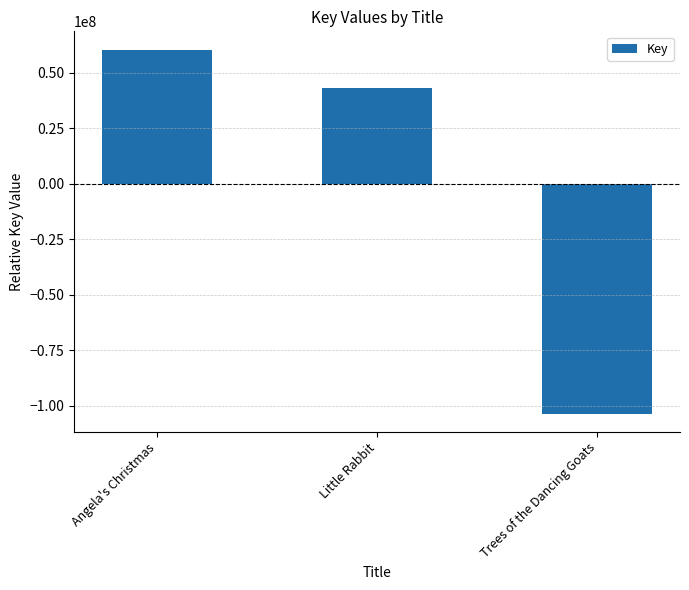

Which label corresponds to the largest value in the chart?

Angela's Christmas